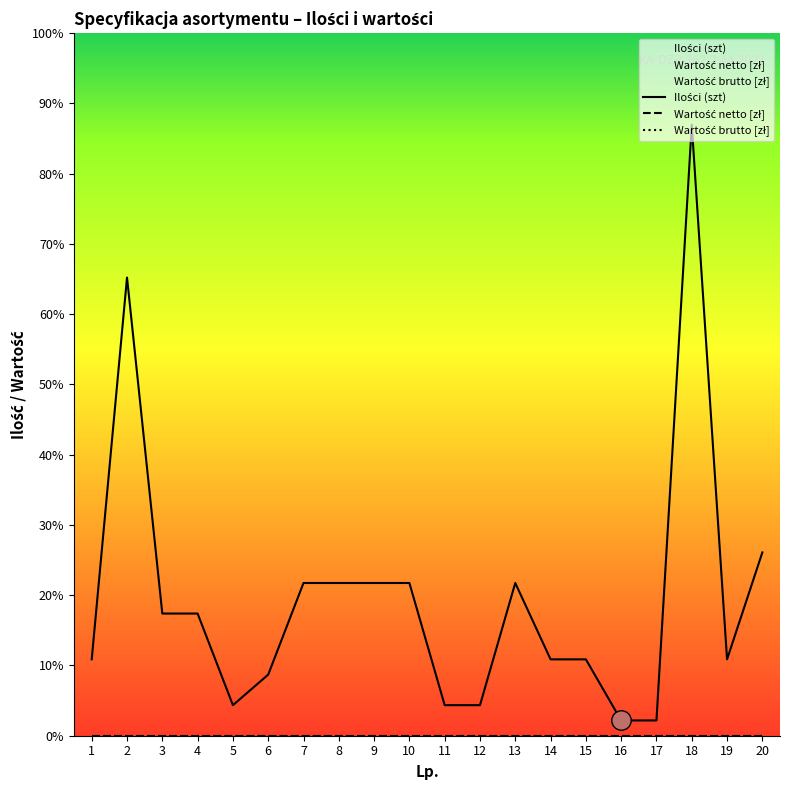

List the series in order of their peak value, highest first.

Ilości (szt), Wartość netto [zł], Wartość brutto [zł]